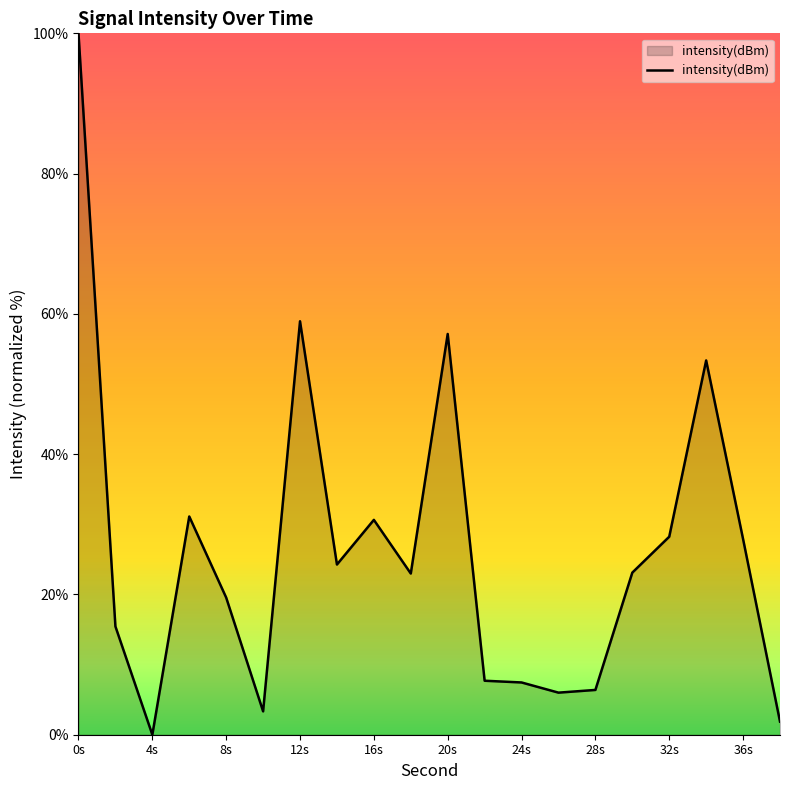

What is the difference between the maximum and minimum values?

100.0